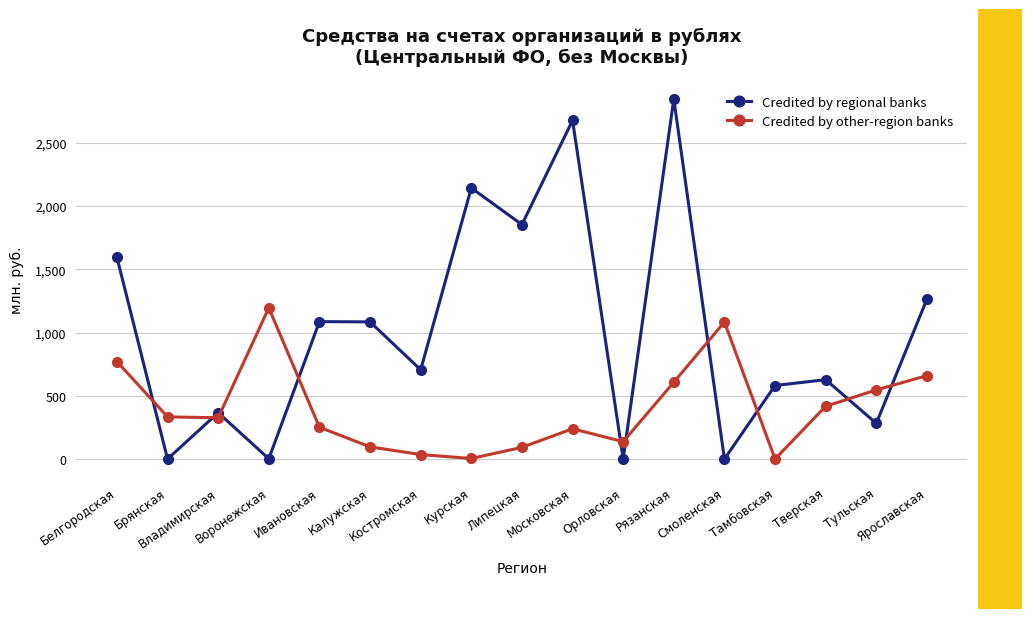

At Липецкая, list the series in order from largest to smallest.

Credited by regional banks, Credited by other-region banks